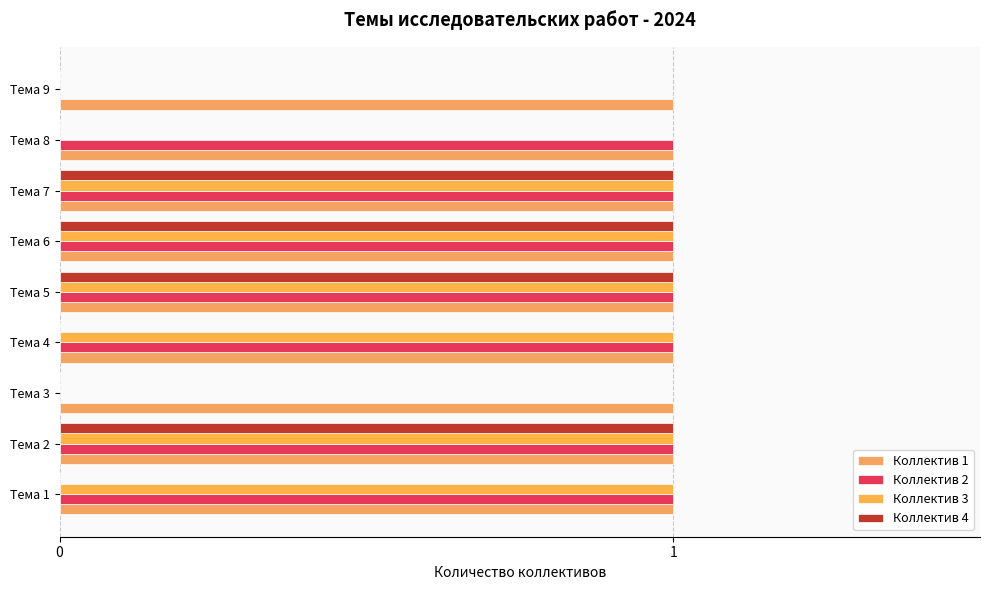

Count the number of categories in the chart.

9